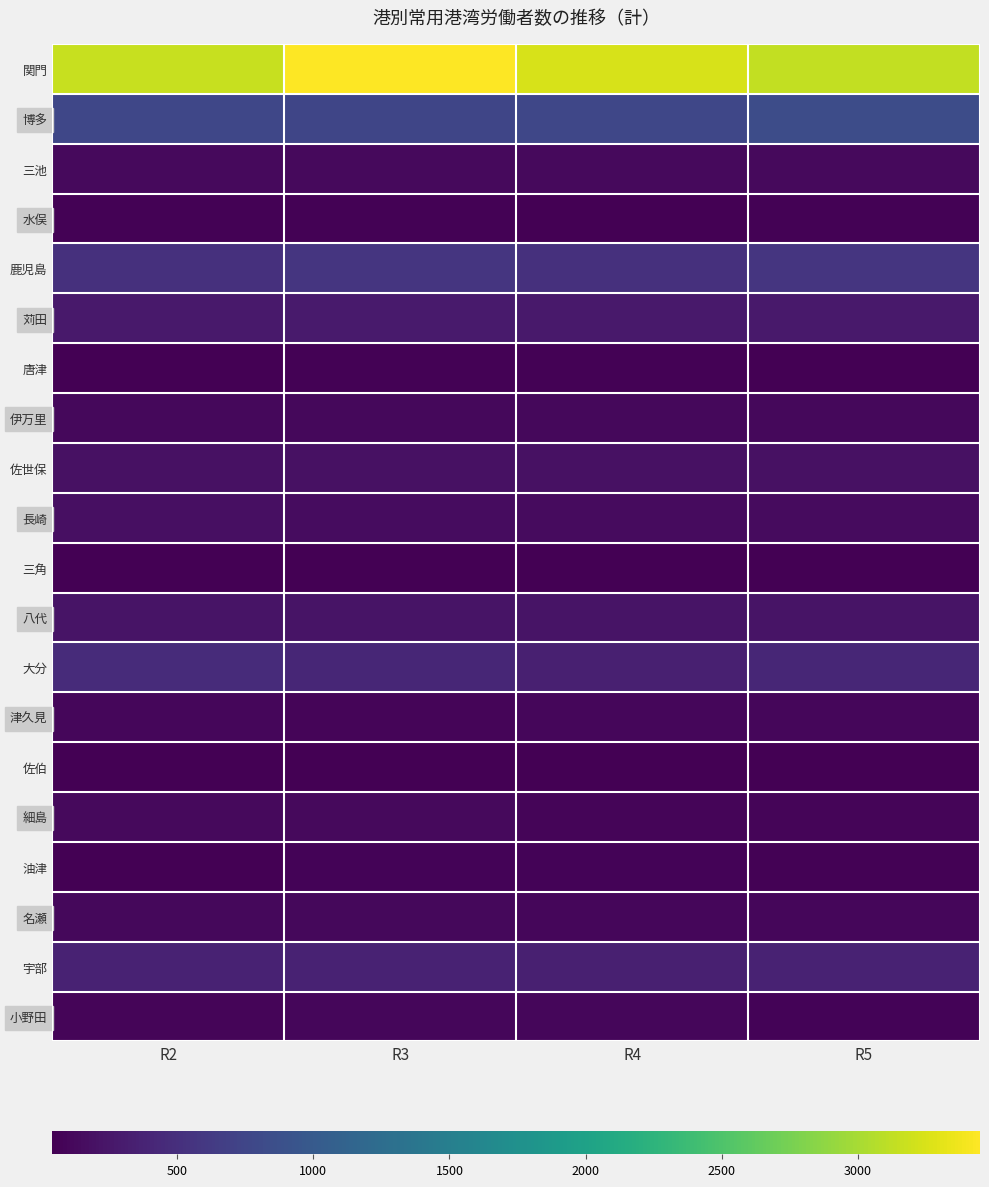

Reading left to right, extract all data points from this chart.

関門: R2=3168.0	R3=3448.0	R4=3238.6	R5=3129.2
博多: R2=772.0	R3=758.0	R4=764.2	R5=835.4
三池: R2=130.0	R3=130.0	R4=130.0	R5=130.0
水俣: R2=58.0	R3=58.0	R4=51.0	R5=58.0
鹿児島: R2=517.0	R3=564.0	R4=511.8	R5=571.2
苅田: R2=280.0	R3=282.0	R4=280.0	R5=279.4
唐津: R2=53.0	R3=57.0	R4=56.9	R5=51.7
伊万里: R2=120.0	R3=119.0	R4=112.0	R5=112.3
佐世保: R2=199.0	R3=199.0	R4=199.0	R5=199.0
長崎: R2=185.0	R3=160.0	R4=142.7	R5=143.7
三角: R2=48.0	R3=48.0	R4=48.0	R5=48.0
八代: R2=225.0	R3=225.0	R4=224.6	R5=215.0
大分: R2=455.0	R3=404.0	R4=347.0	R5=404.0
津久見: R2=98.0	R3=94.0	R4=99.3	R5=102.2
佐伯: R2=47.0	R3=46.0	R4=48.8	R5=46.5
細島: R2=128.0	R3=130.0	R4=95.2	R5=94.6
油津: R2=42.0	R3=70.0	R4=70.0	R5=66.8
名瀬: R2=109.0	R3=115.0	R4=108.2	R5=105.8
宇部: R2=368.0	R3=370.0	R4=338.8	R5=368.6
小野田: R2=92.0	R3=108.0	R4=97.9	R5=79.8